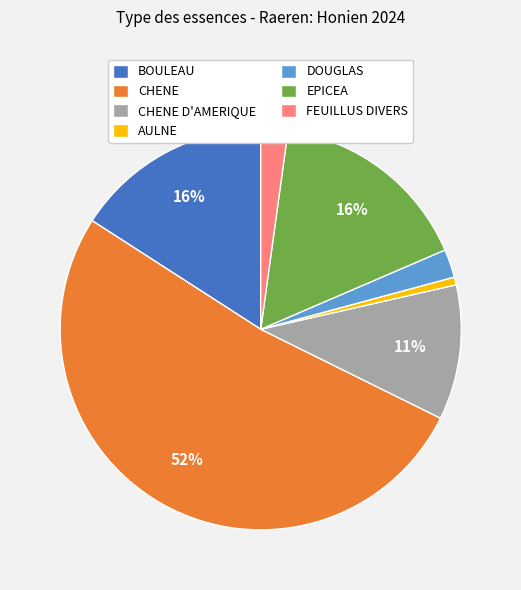

Which has a higher value, CHENE or BOULEAU?

CHENE